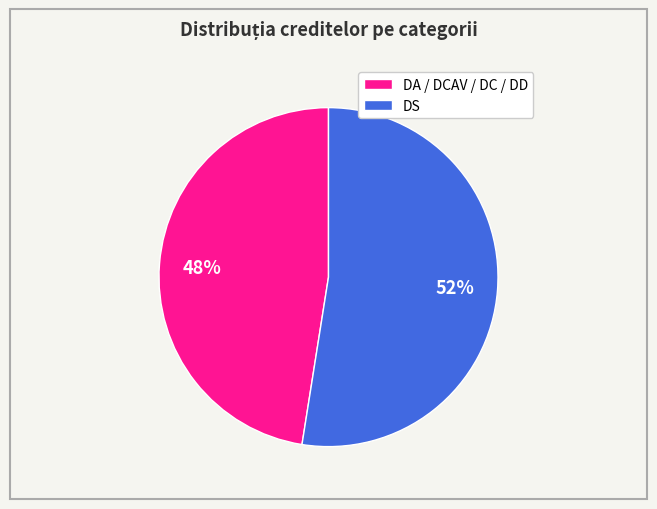

Which category accounts for the majority?

DS